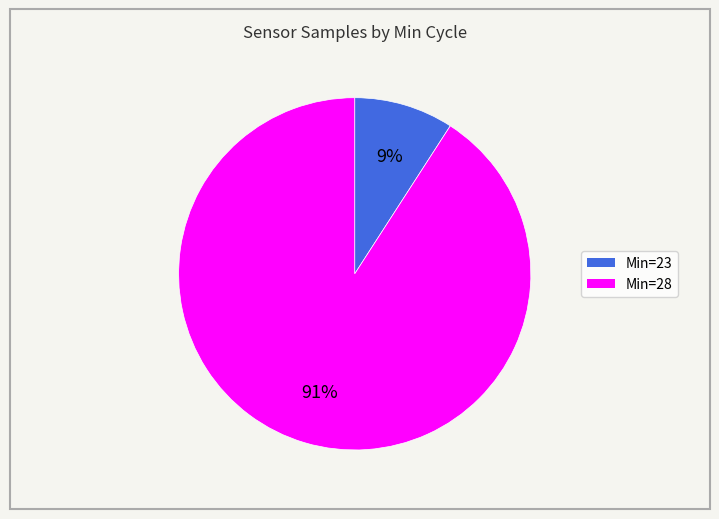

Is there a majority slice in this chart?

Yes